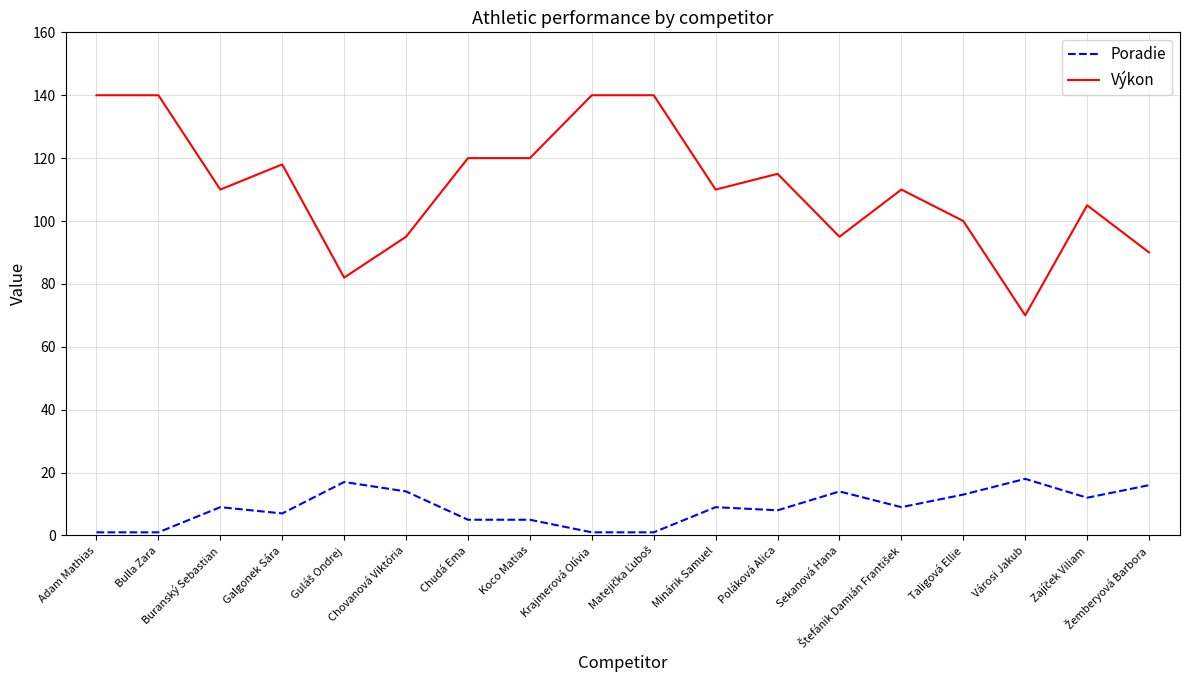

What position from the left is Városi Jakub?

16